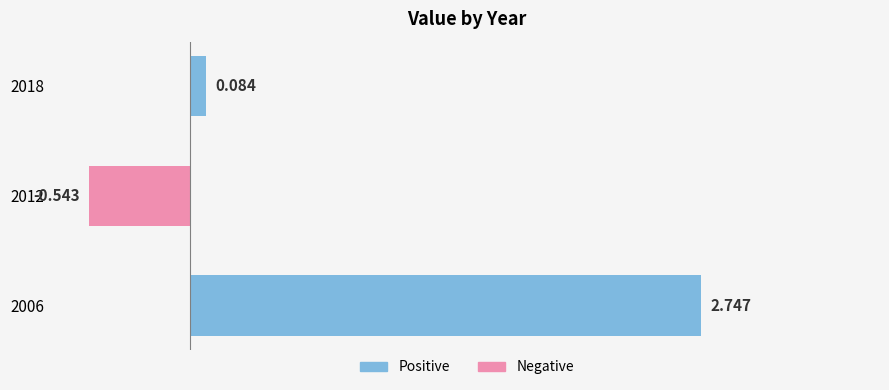

Are the bars grouped side by side (vs. stacked)?

No